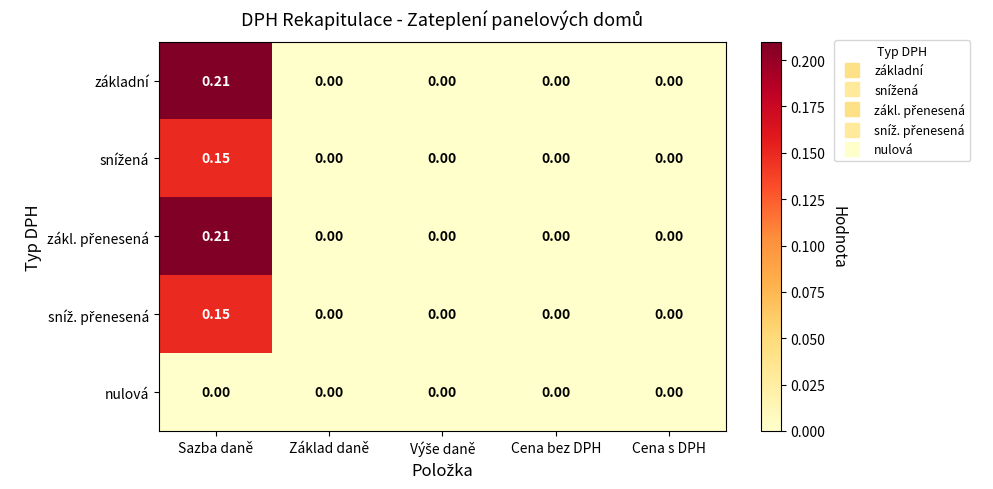

Which label corresponds to the largest value in the chart?

Sazba daně